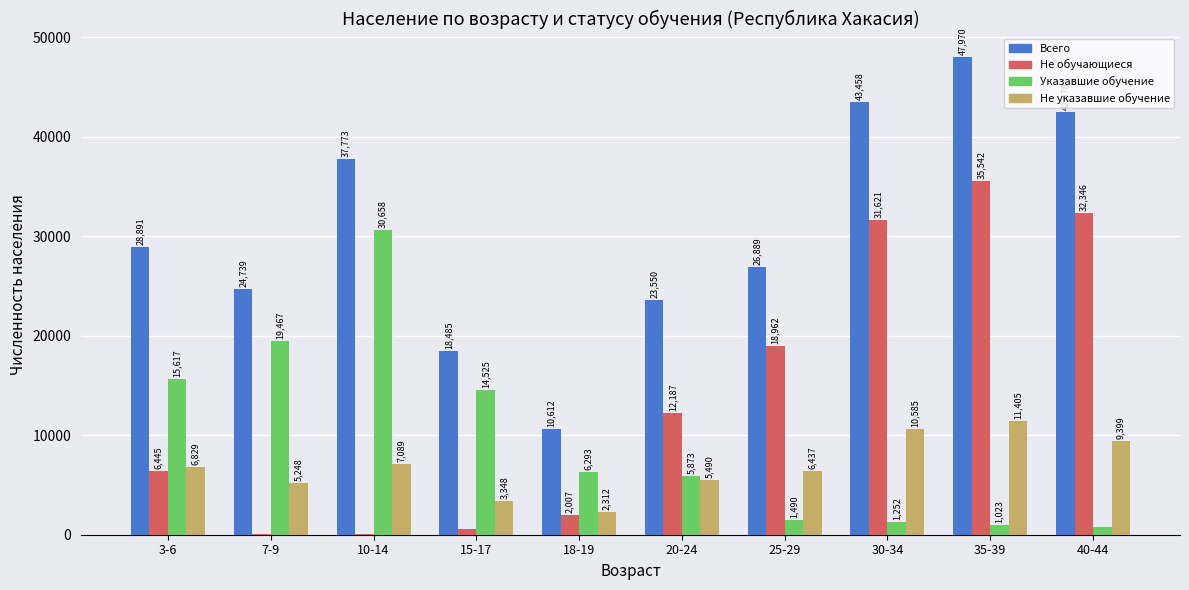

Is it true that Всего equals 46315 at 25-29?

False